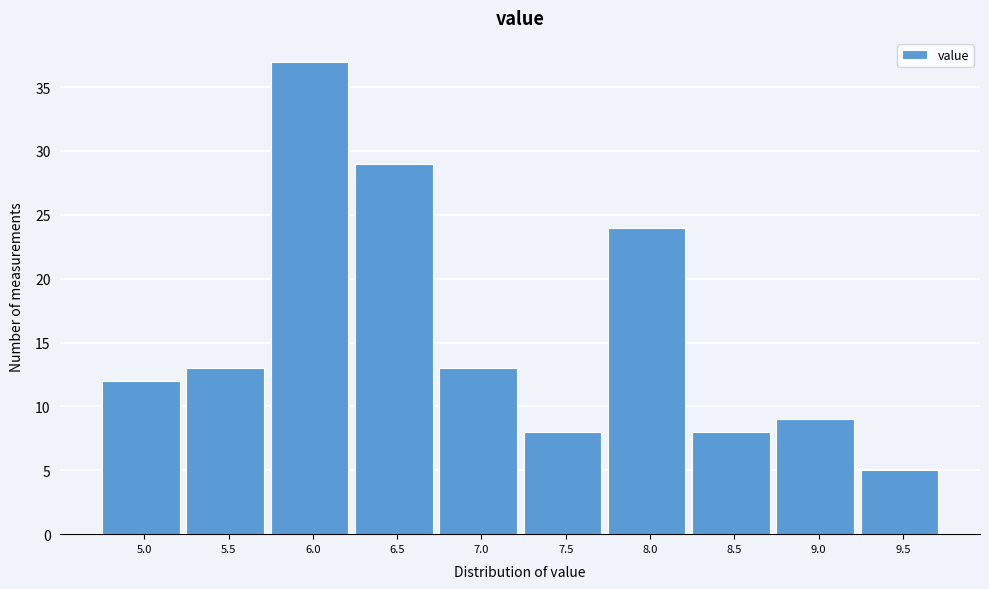

Reading right to left, list all the values displayed in this chart.

9.5=5	9.0=9	8.5=8	8.0=24	7.5=8	7.0=13	6.5=29	6.0=37	5.5=13	5.0=12